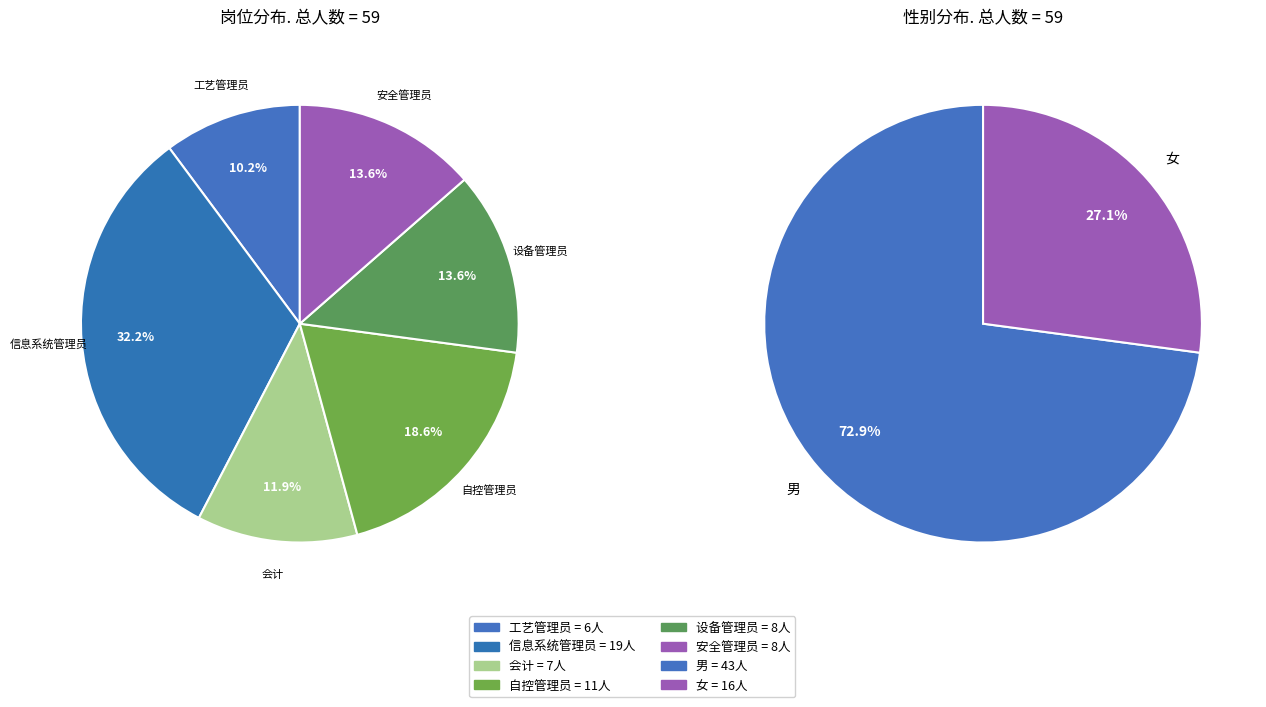

To the nearest percent, what is the average slice percentage?

50%